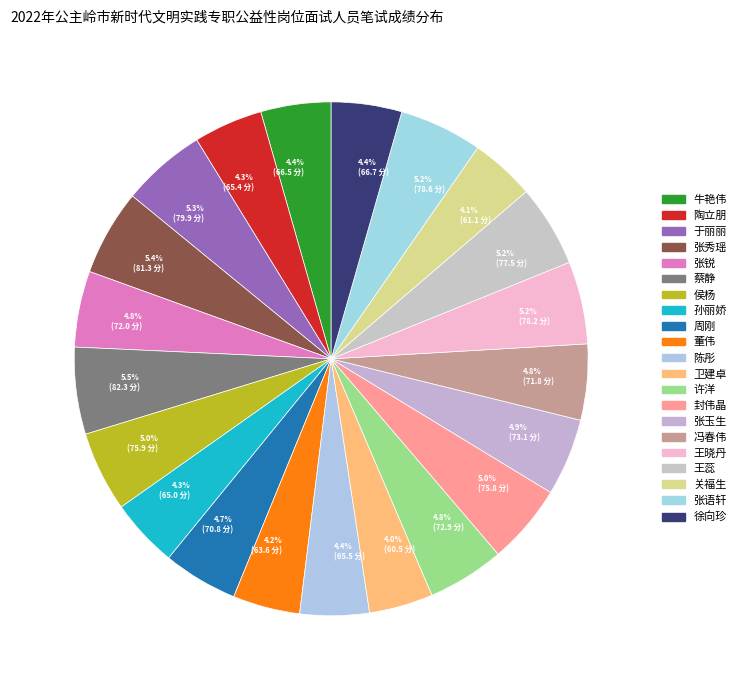

Which has a higher value, 5.2% (77.5 分) or 4.1% (61.1 分)?

5.2% (77.5 分)